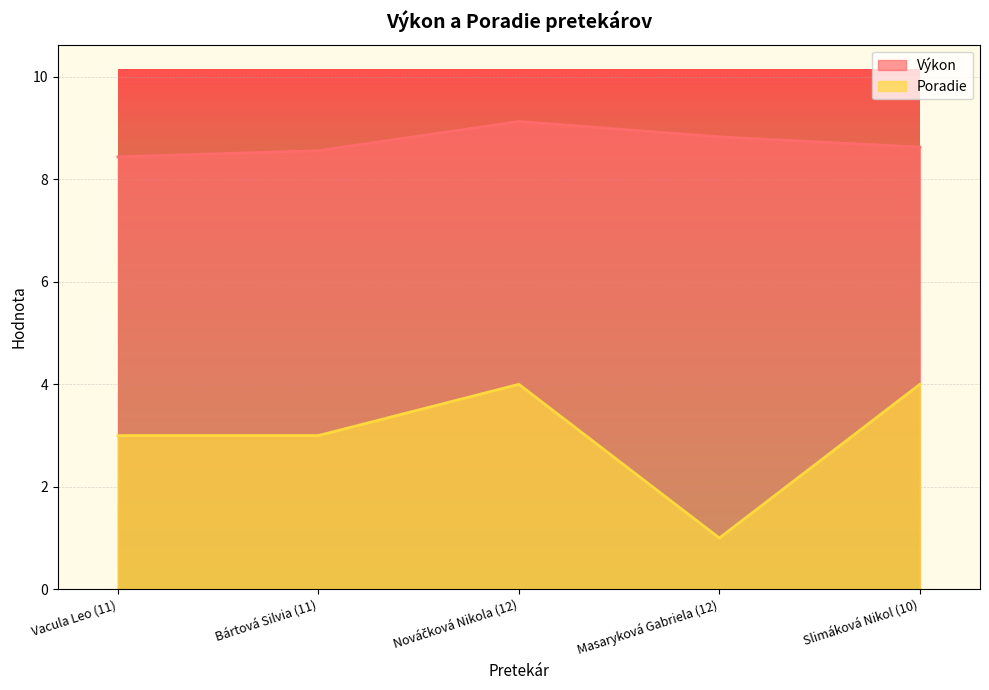

What position from the left is Masaryková Gabriela (12)?

4